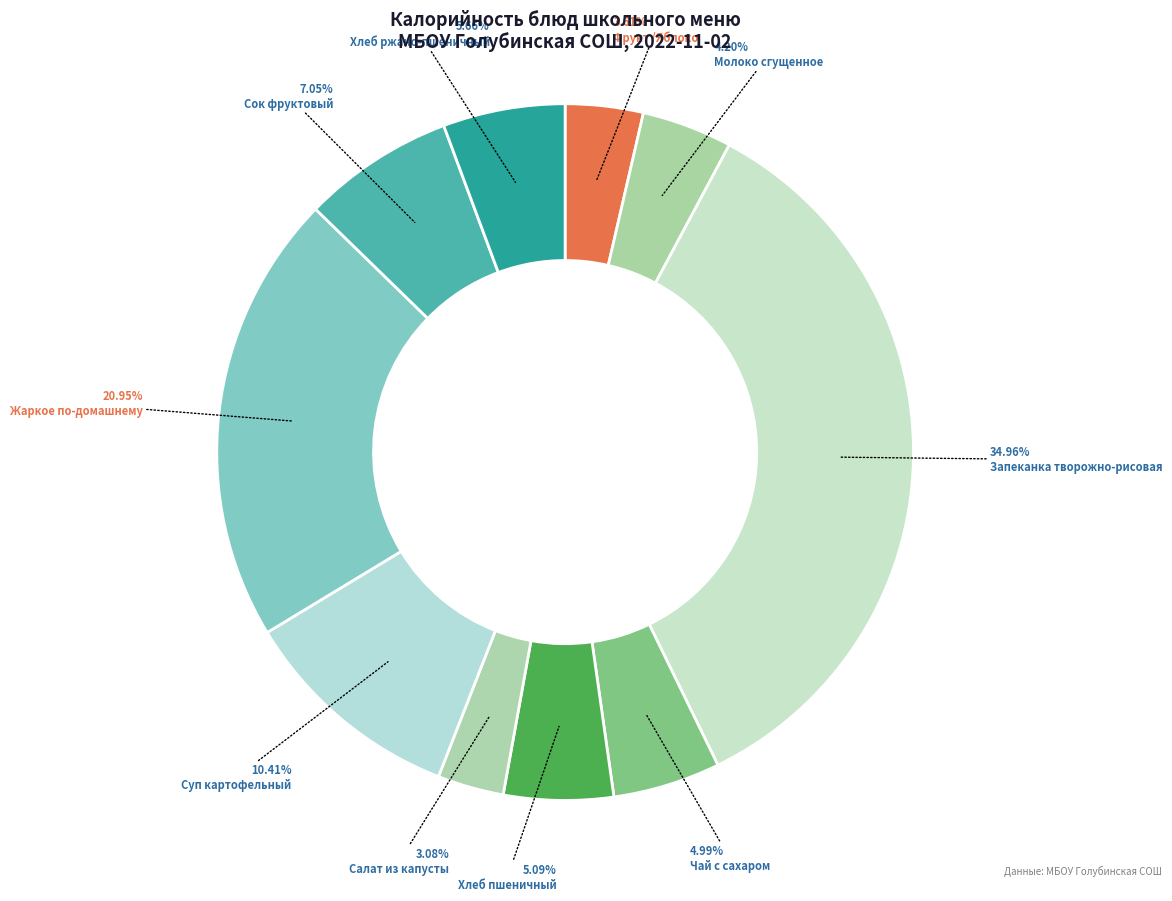

Which category has the smallest portion of the pie?

Салат из капусты